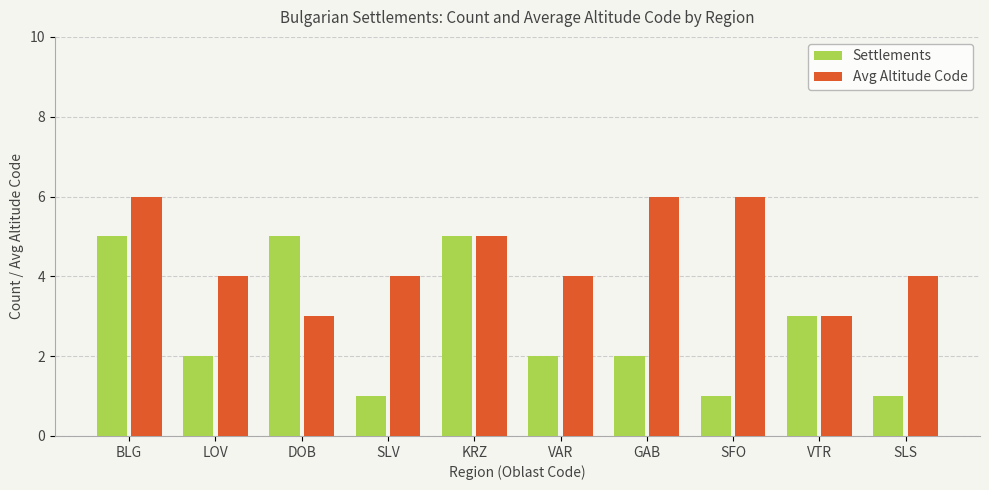

How many series are shown in this chart?

2